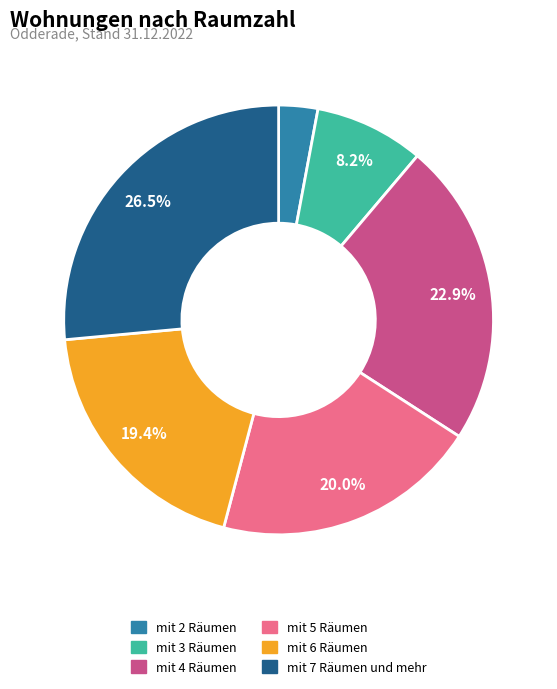

To the nearest percent, what is the combined percentage of mit 7 Räumen und mehr and mit 2 Räumen?

29%